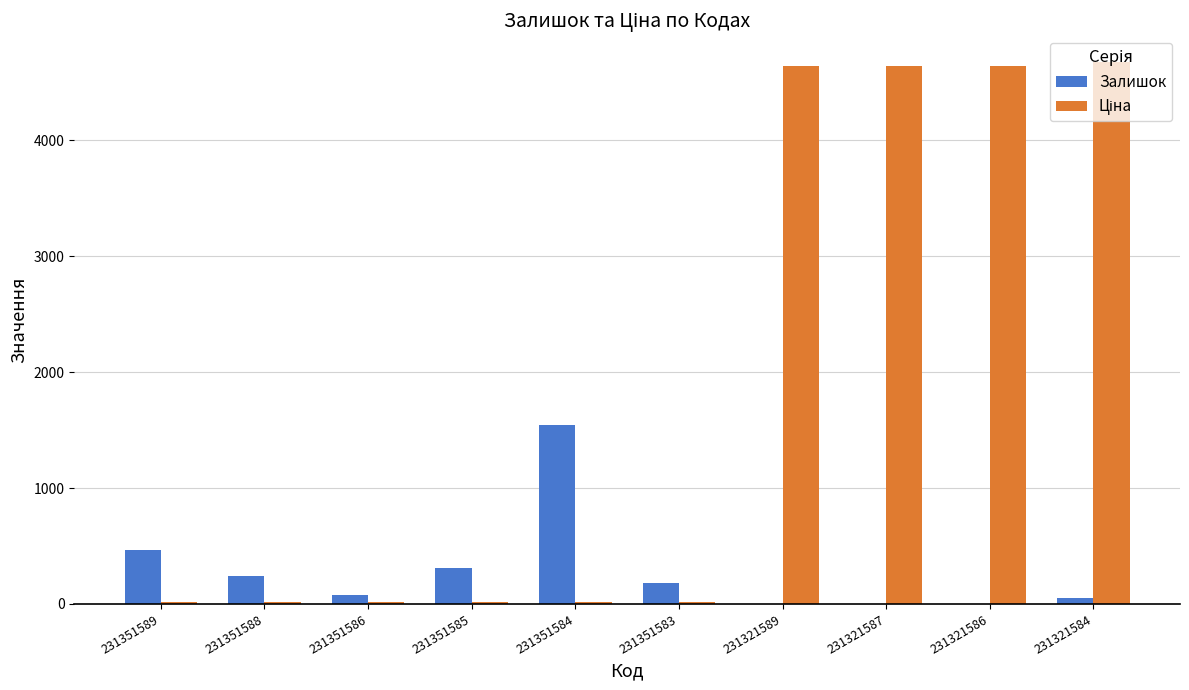

What is the sum of all Залишок values?

2886.0